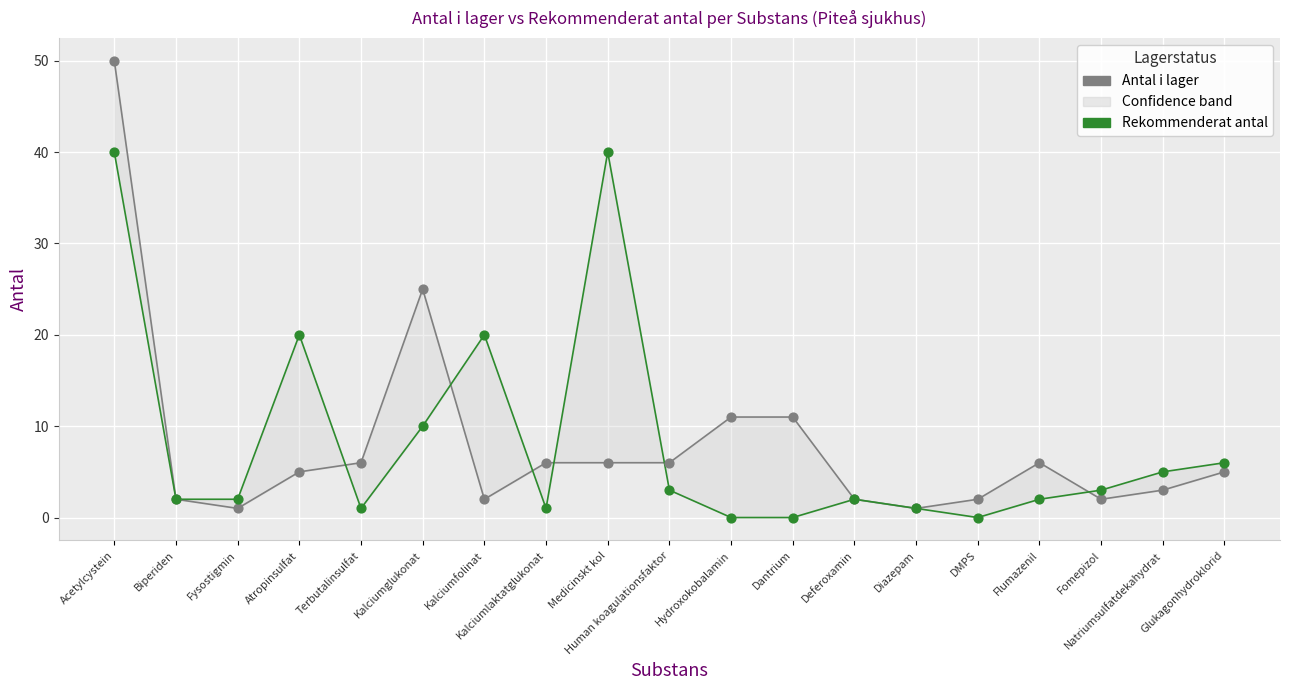

What are all the series names shown in the legend?

Antal i lager, Rekommenderat antal